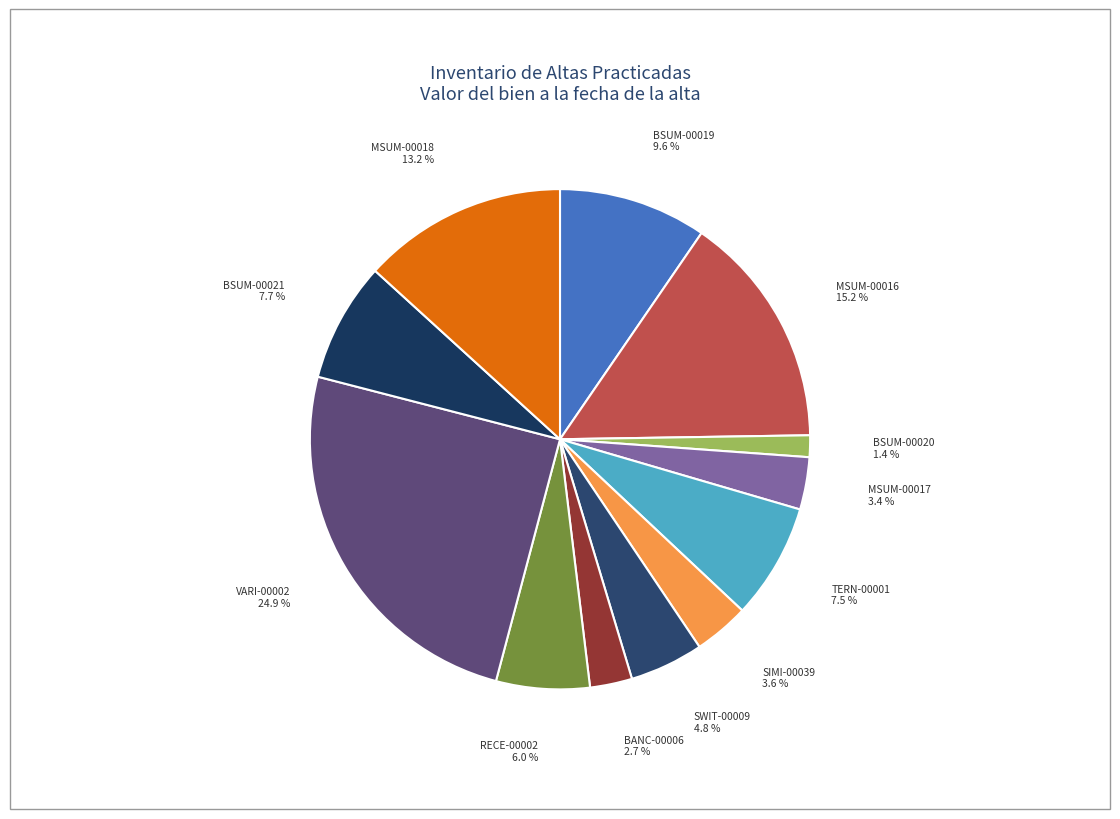

How many slices are in this pie chart?

12